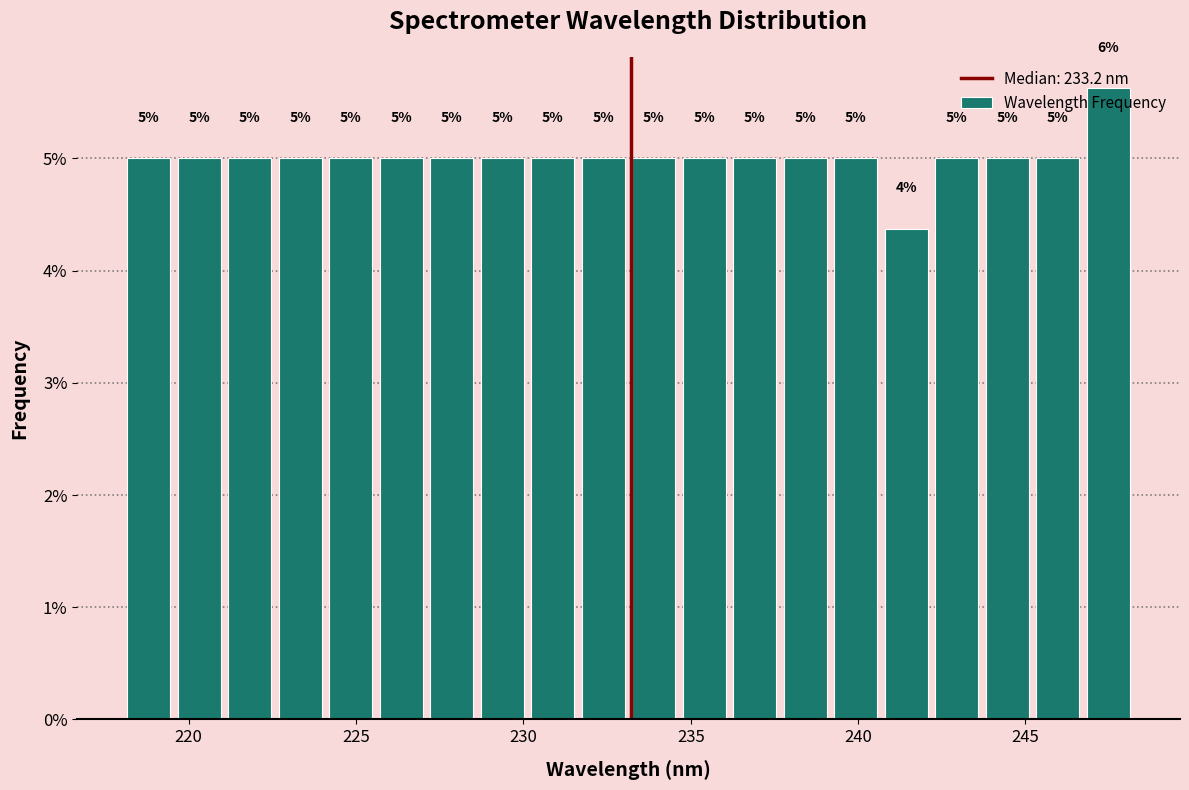

Around what value on the x-axis is the tallest bar? Give the approximate position of its centre, as read against the axis.

247.5